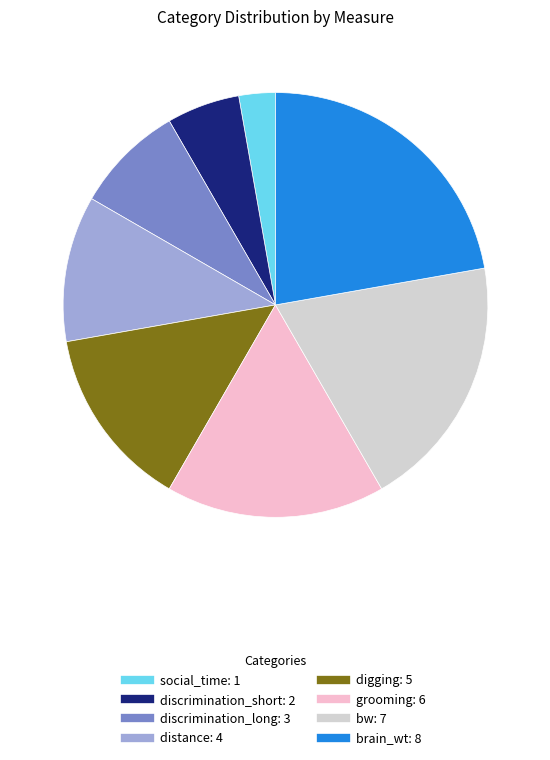

Does distance account for over 50% of the chart?

No